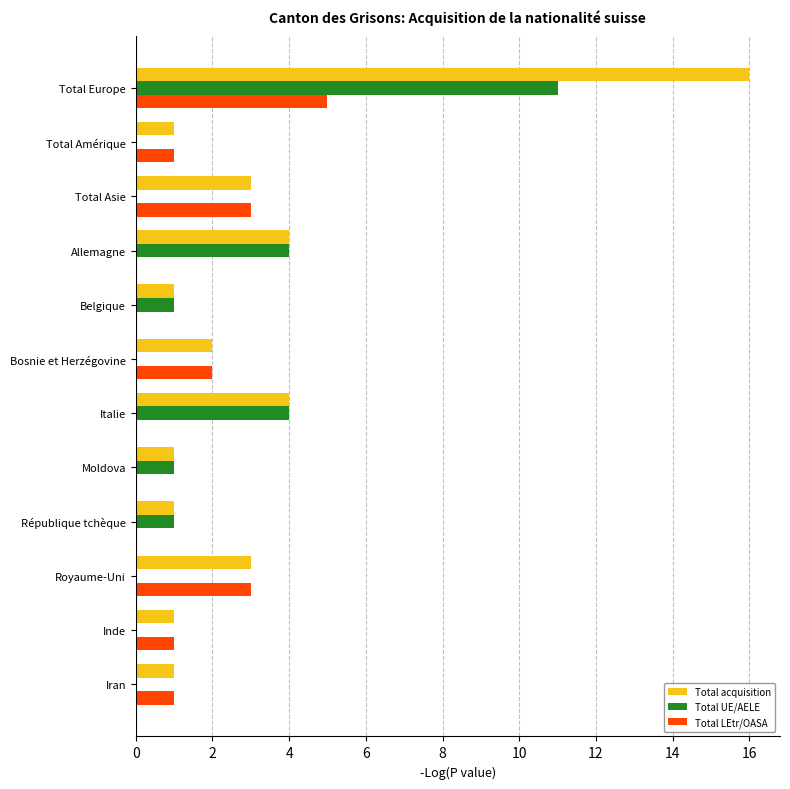

The Total LEtr/OASA series shows 2 at Moldova. True or false?

False